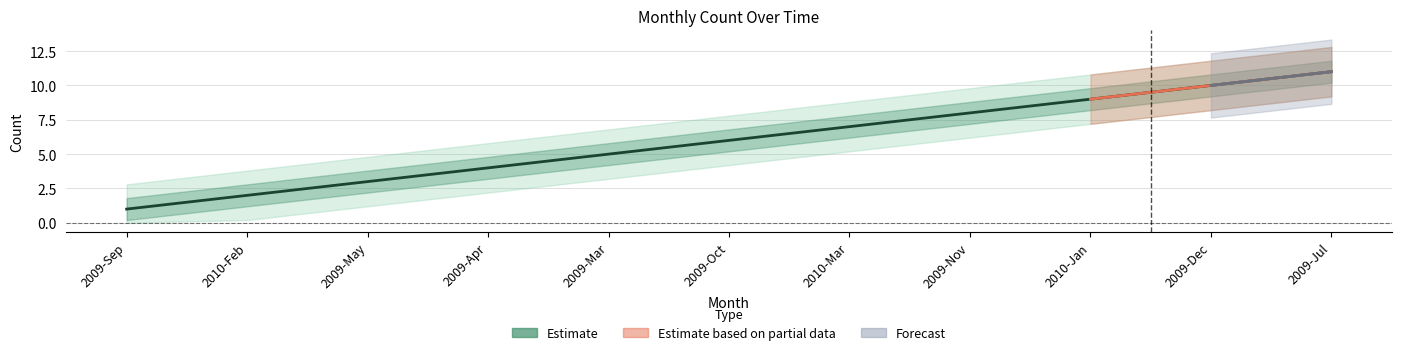

List the labels in order of value, largest first.

2009-Jul, 2009-Dec, 2010-Jan, 2009-Nov, 2010-Mar, 2009-Oct, 2009-Mar, 2009-Apr, 2009-May, 2010-Feb, 2009-Sep